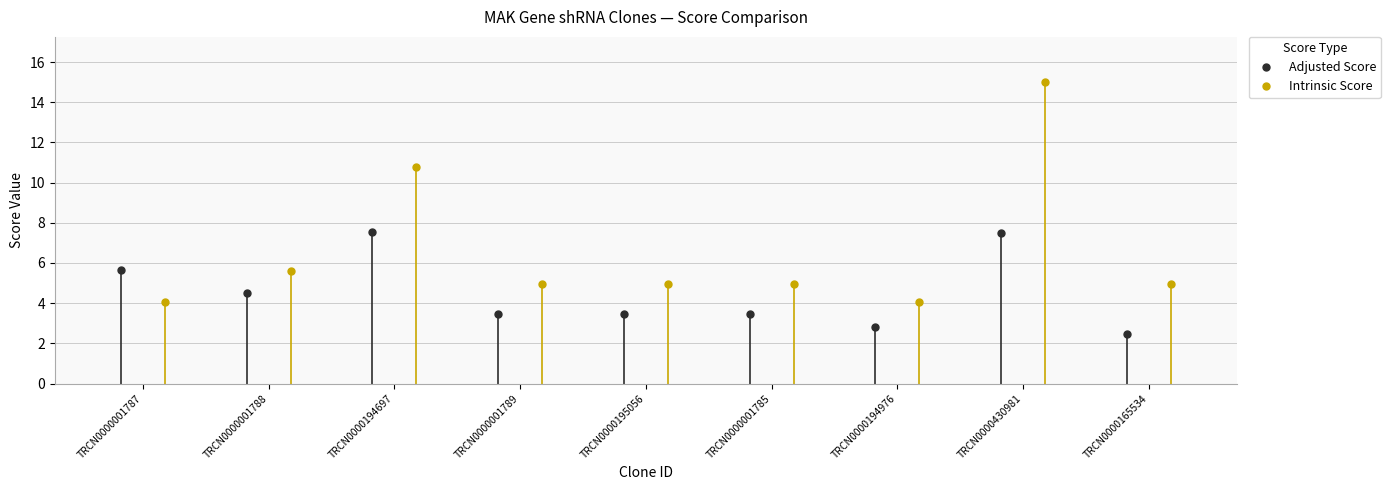

Between TRCN0000194697 and TRCN0000165534, which is larger?

TRCN0000194697